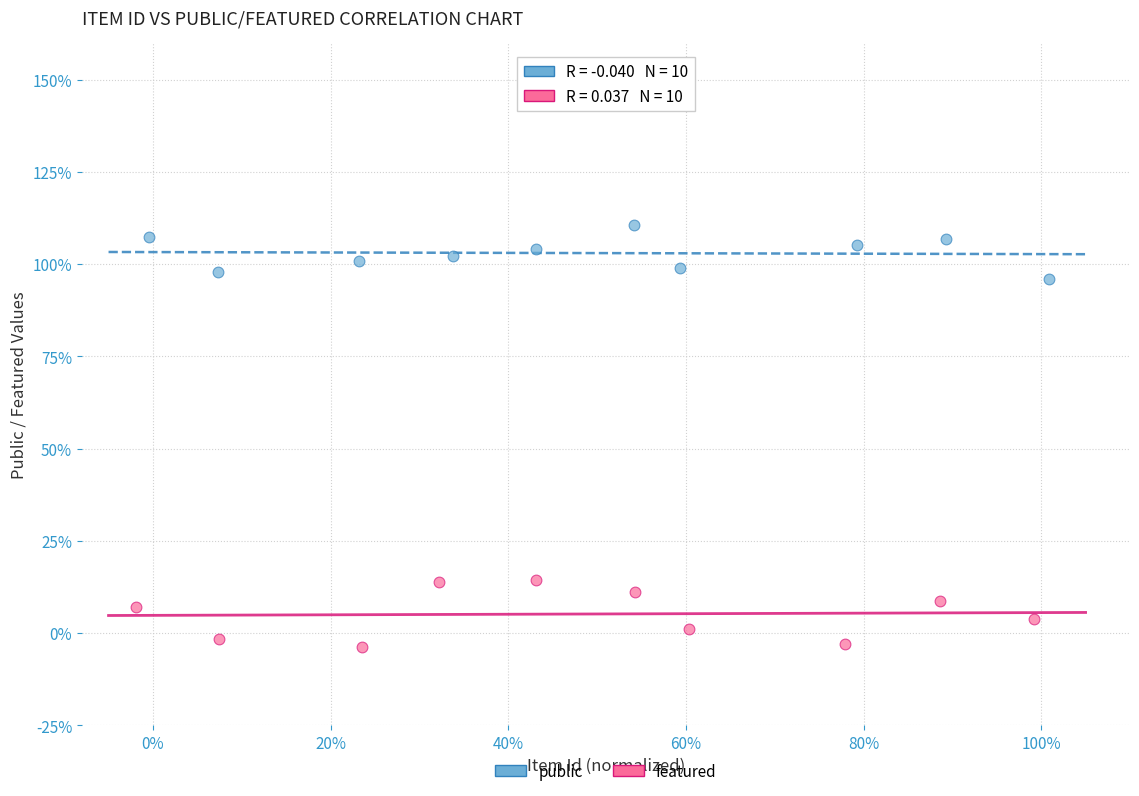

Which series has the widest spread of Y values?

featured